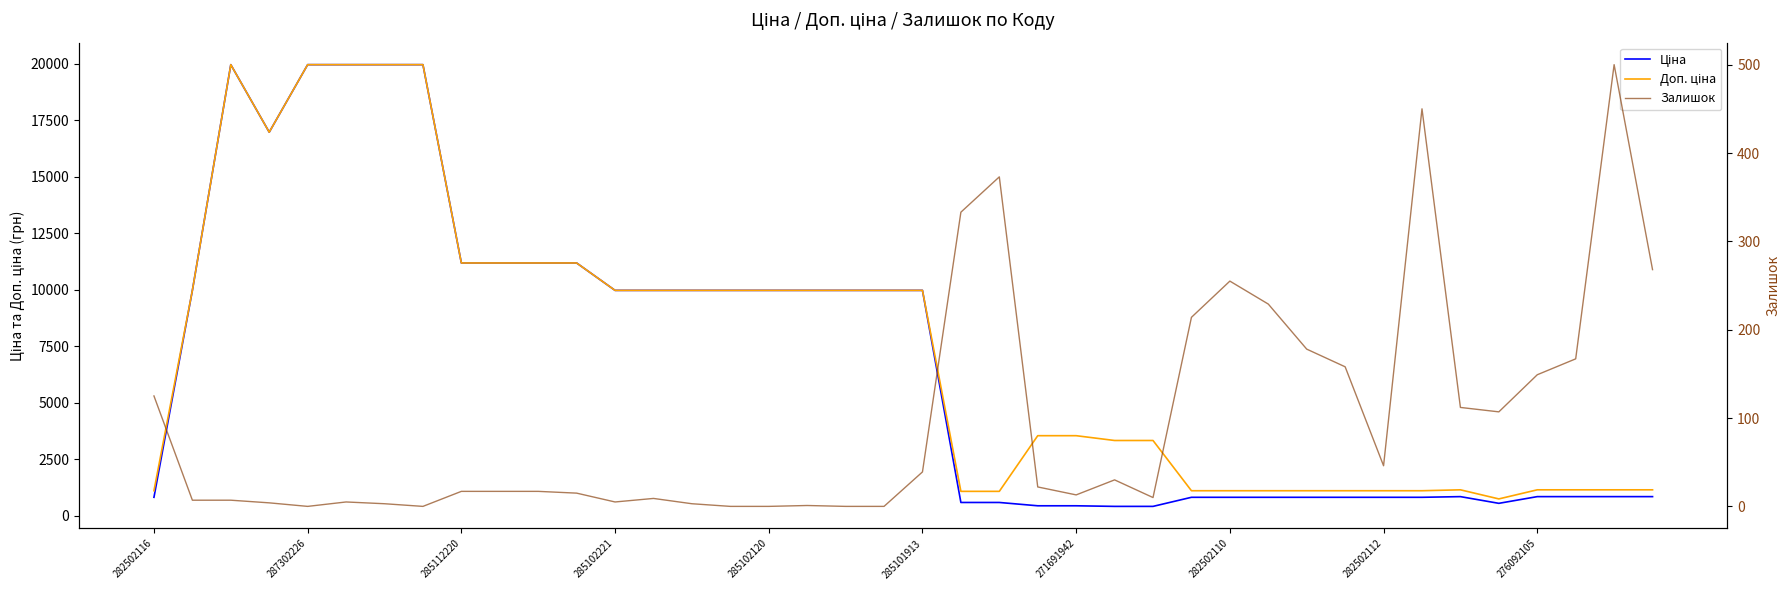

What is the difference between the Залишок values at 287302226 and 20?

32.0